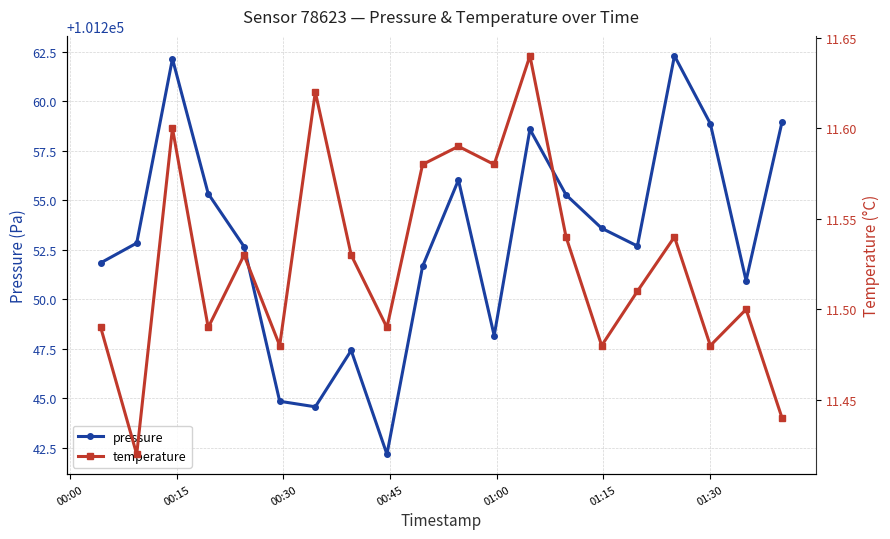

What is the minimum value for pressure?

101242.2